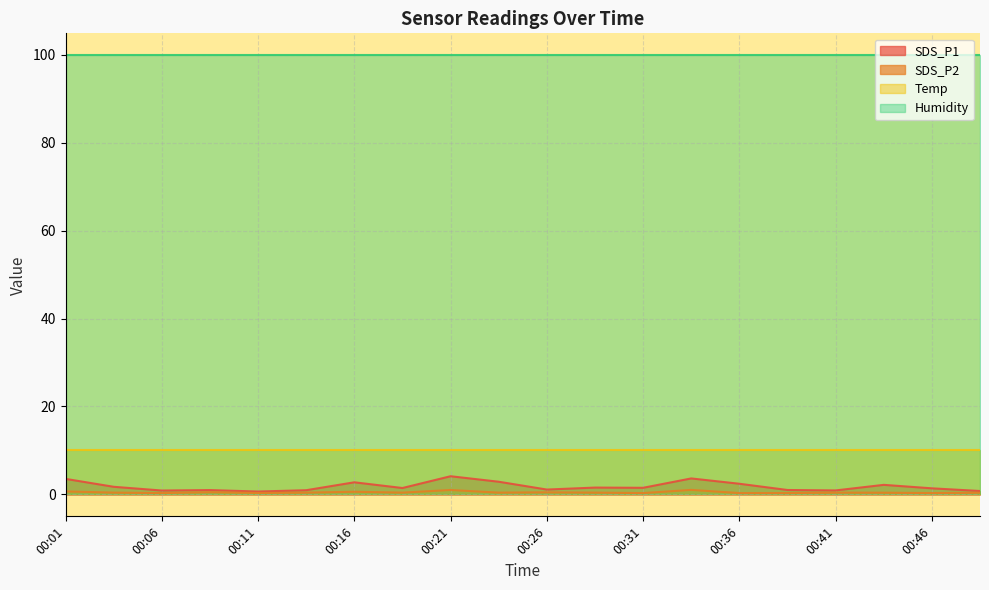

Between 00:46 and 00:48, which series saw the biggest shift?

SDS_P1